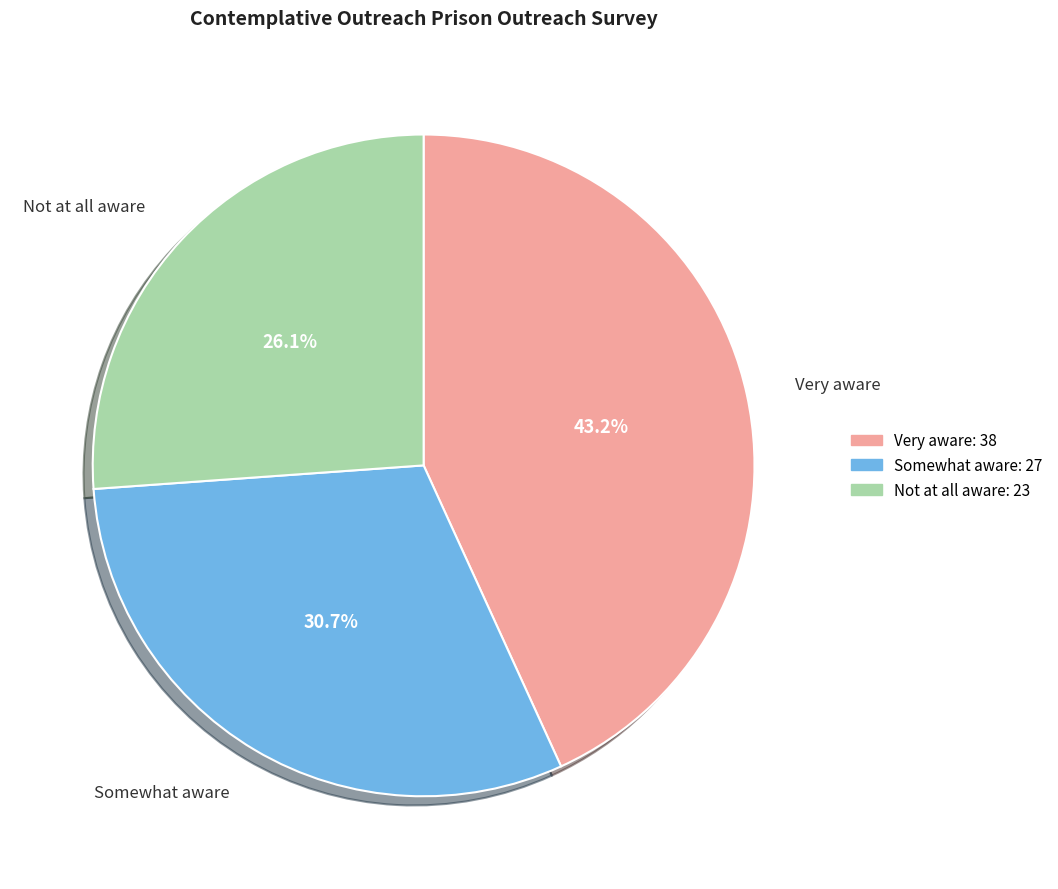

Count the number of slices in the pie.

3